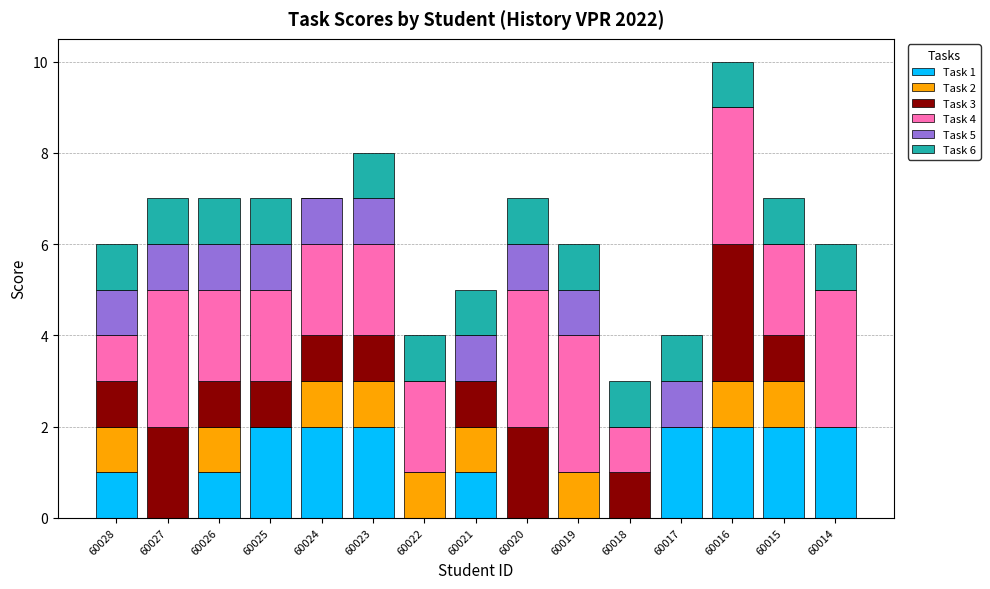

At which category is the sum across all series the highest?

60016